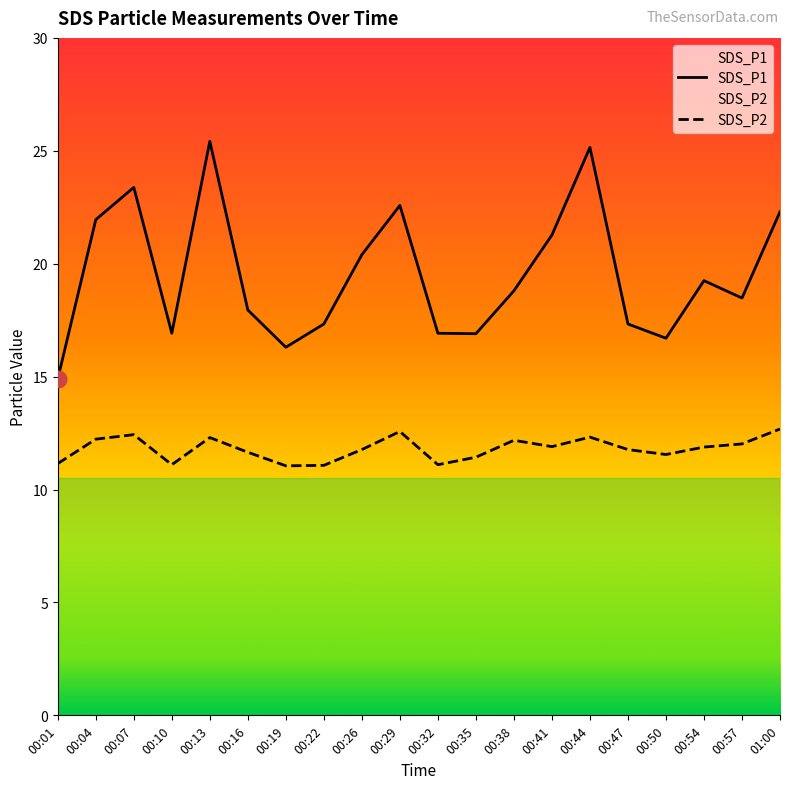

Where is the first local minimum for SDS_P1?

00:10